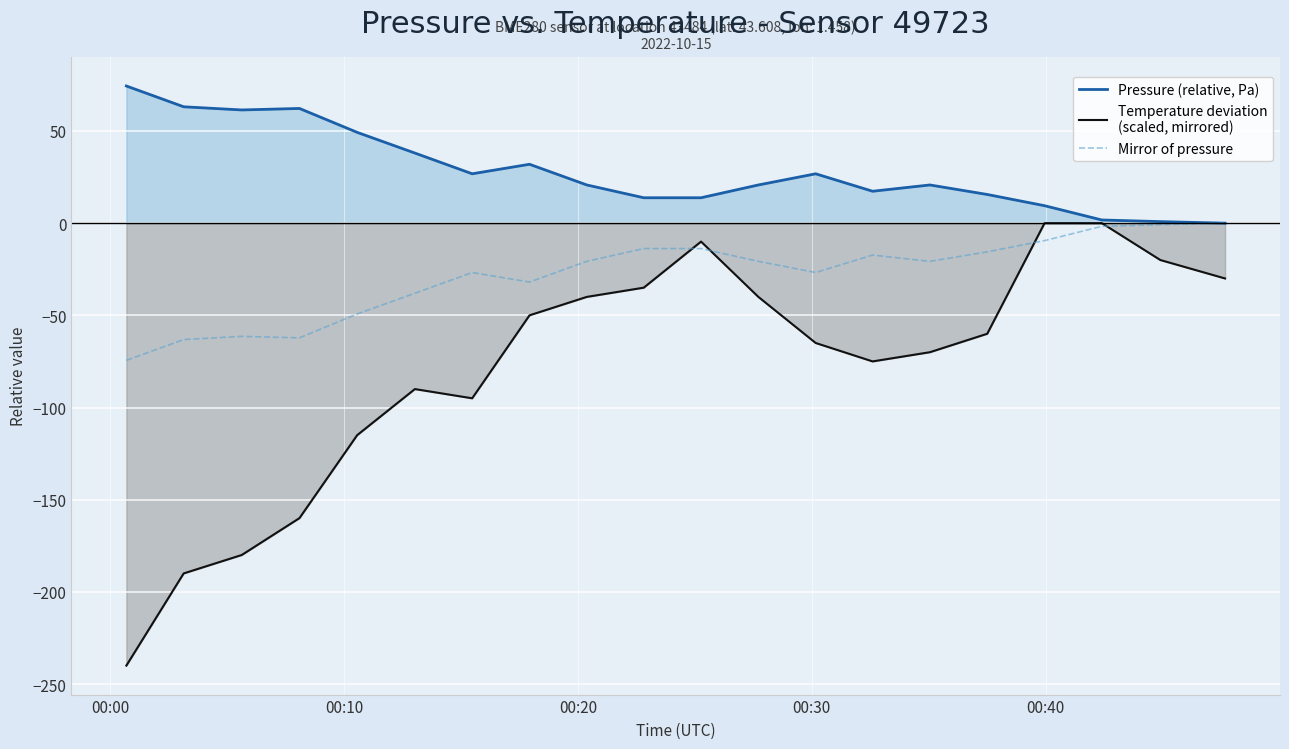

What is the maximum value shown in the chart?

74.4